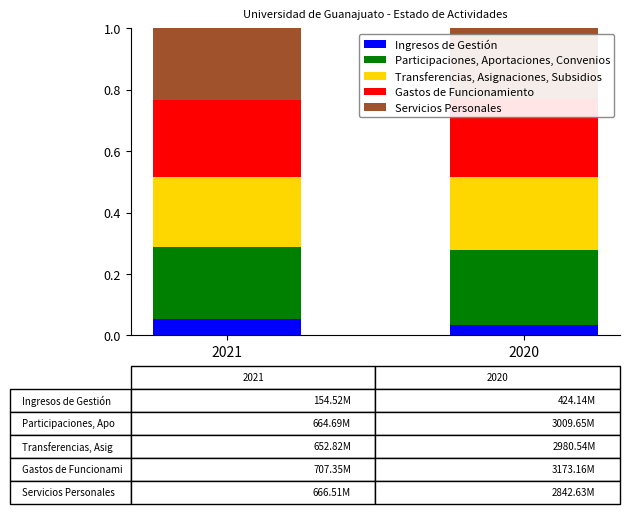

What is the maximum value shown in the chart?

0.3